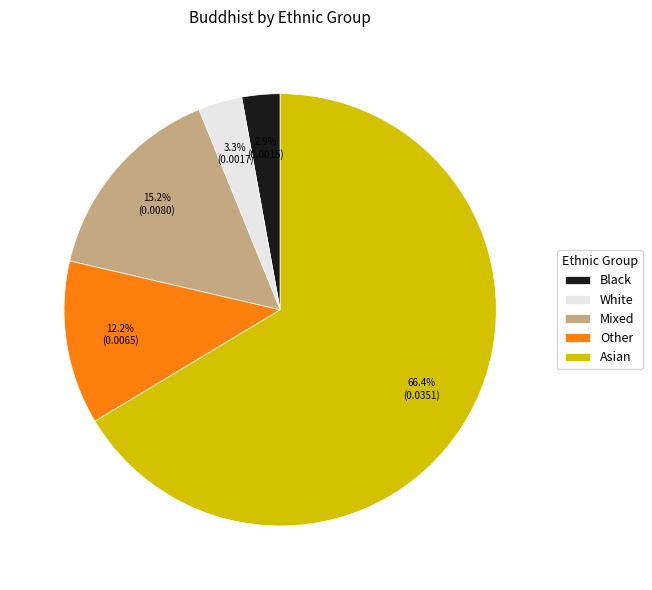

What percentage is the White slice, to the nearest percent?

3%